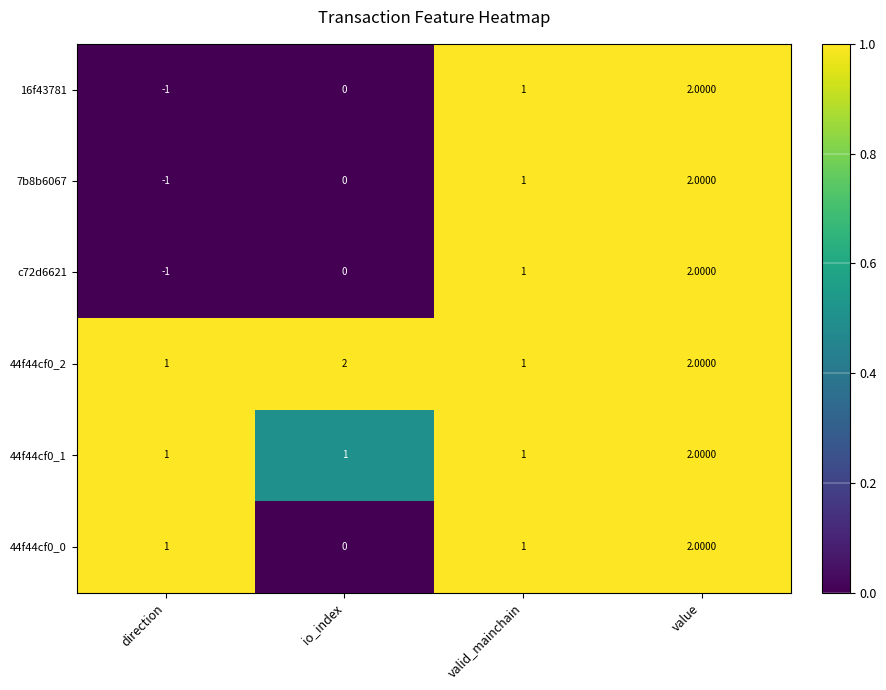

At which label does 7b8b6067 reach its peak?

value